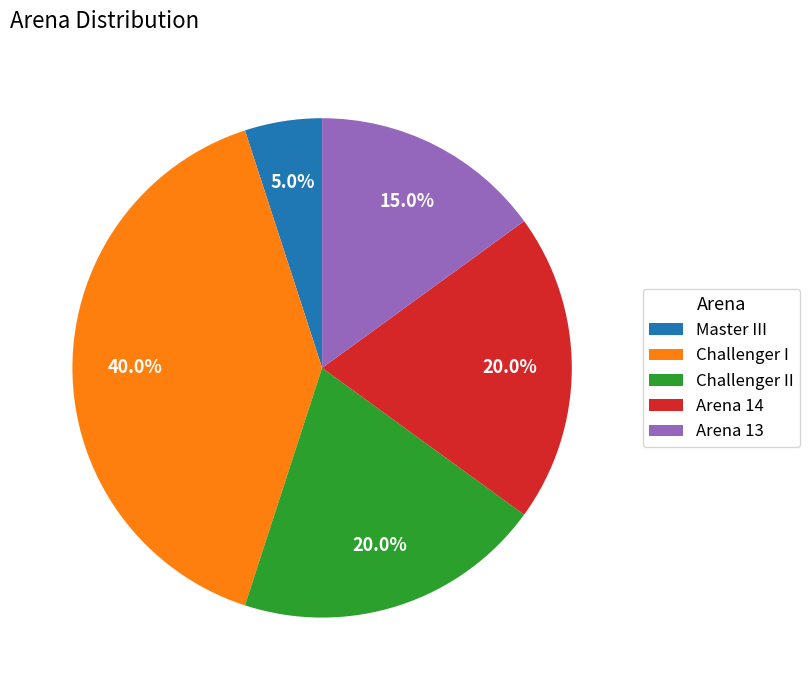

To the nearest percent, what is the combined percentage of Arena 13 and Arena 14?

35%